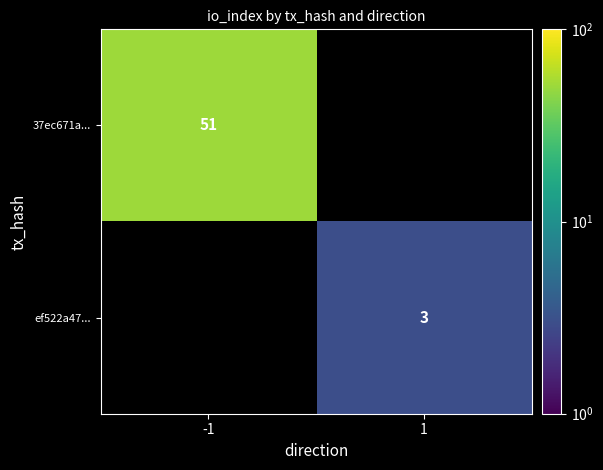

At which category does the chart reach its peak across all series?

-1